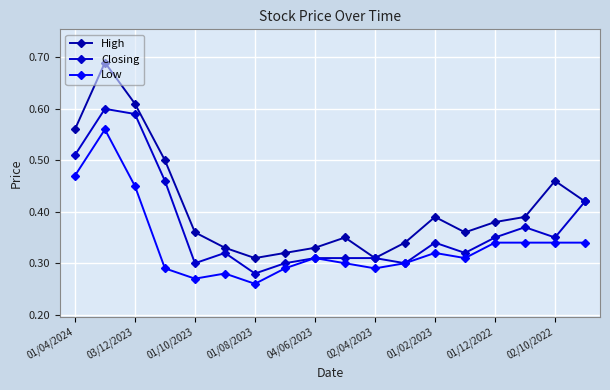

How many lines are shown in the chart?

3